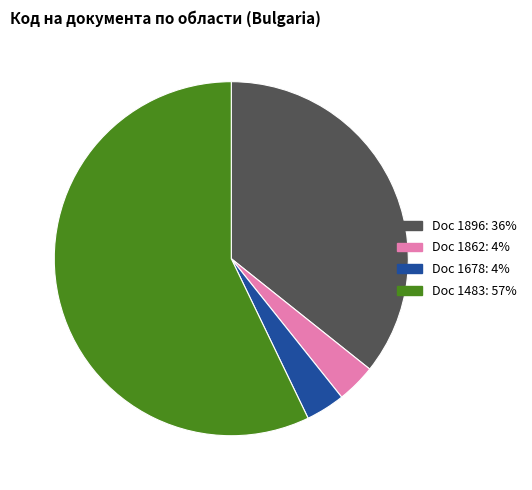

Does any single category account for the majority?

Yes